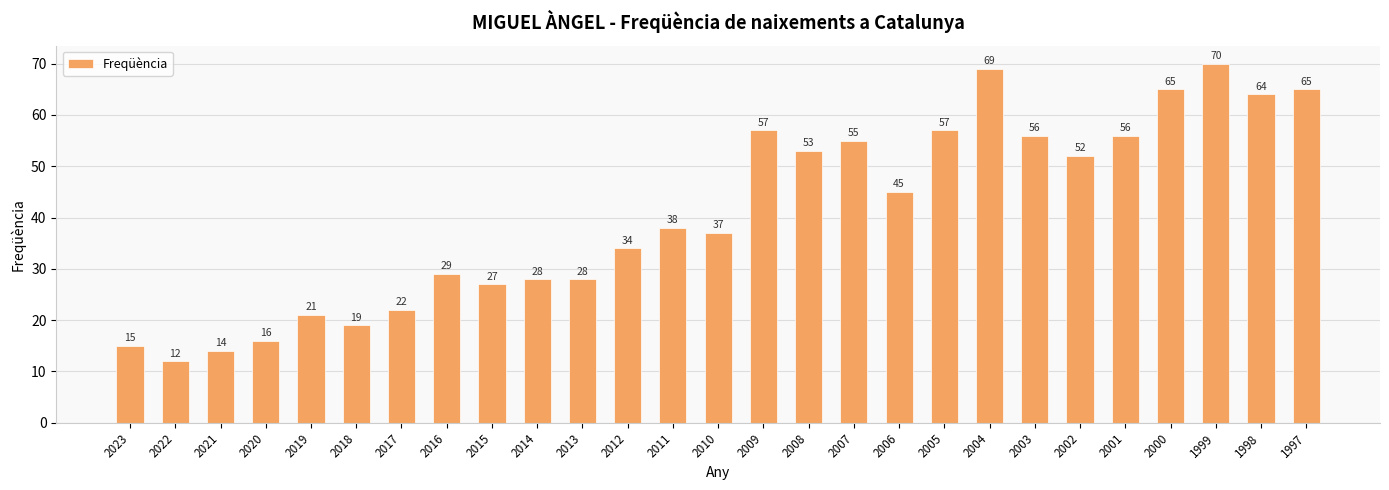

Between 2015 and 2023, which is larger?

2015